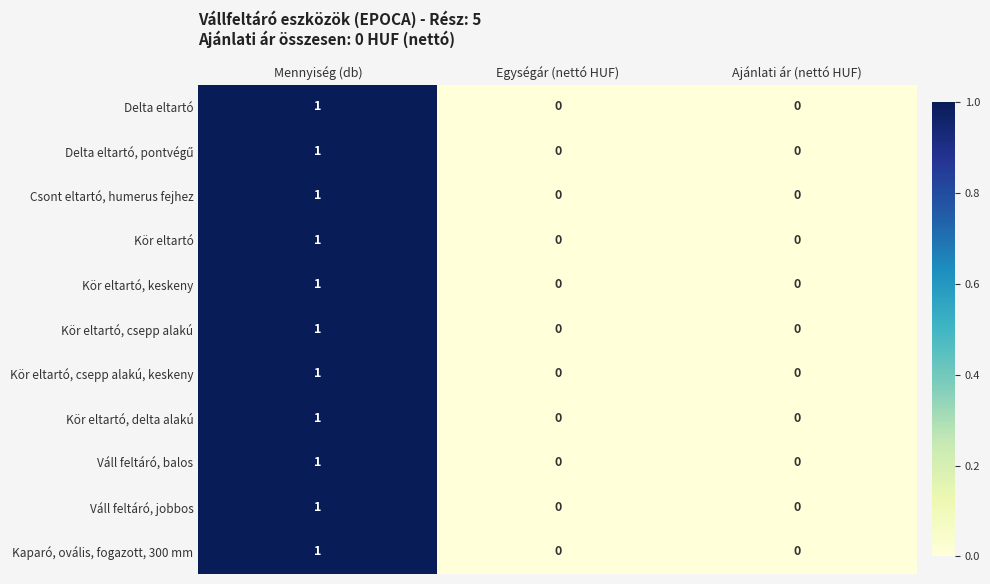

The Csont eltartó, humerus fejhez series shows 0 at Ajánlati ár (nettó HUF). True or false?

True